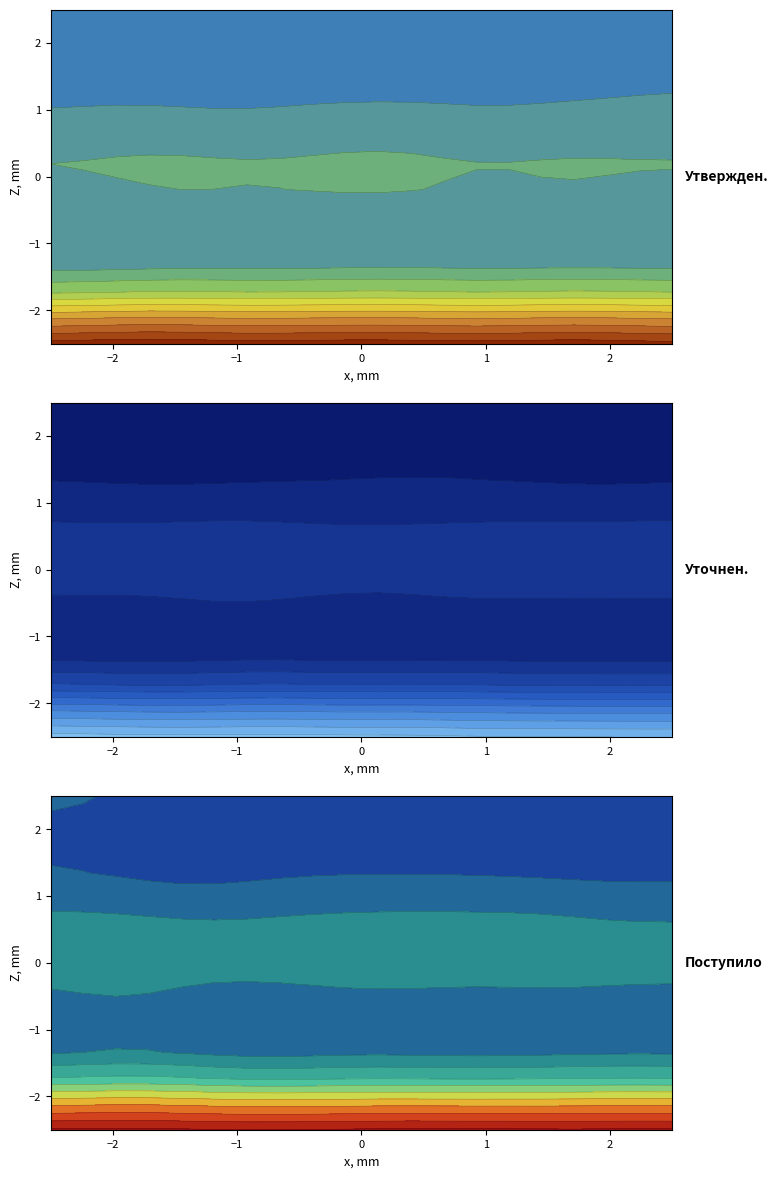

True or false: Прочие налоги, пошлины и сборы has a value of 6346.2 at 0.

False